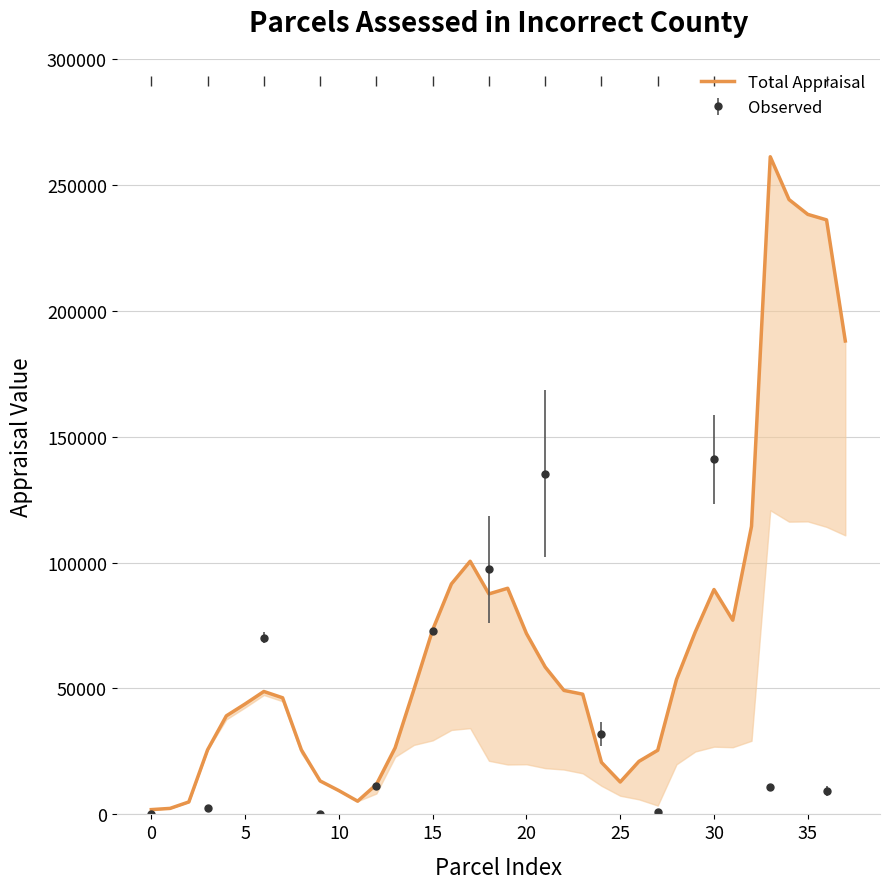

Which has a higher value, 36 or 15?

36